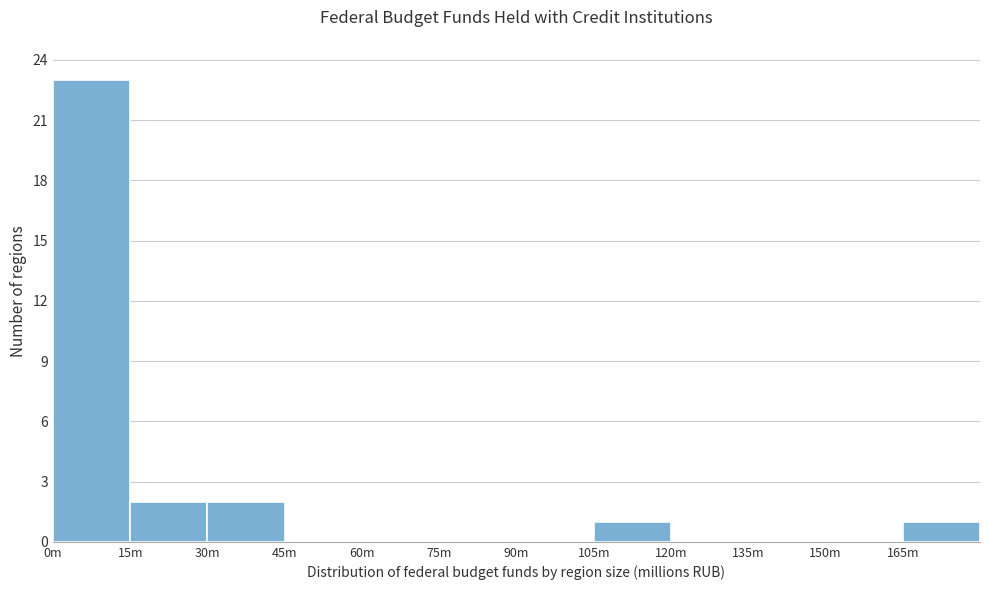

Reading right to left, extract all data points from this chart.

165m=1	150m=0	135m=0	120m=0	105m=1	90m=0	75m=0	60m=0	45m=0	30m=2	15m=2	0m=23